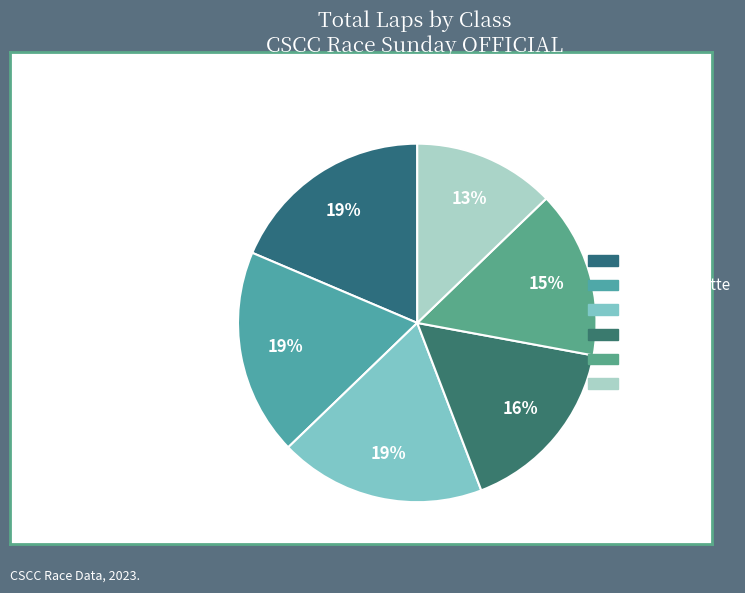

Which category has the smallest portion of the pie?

GT3